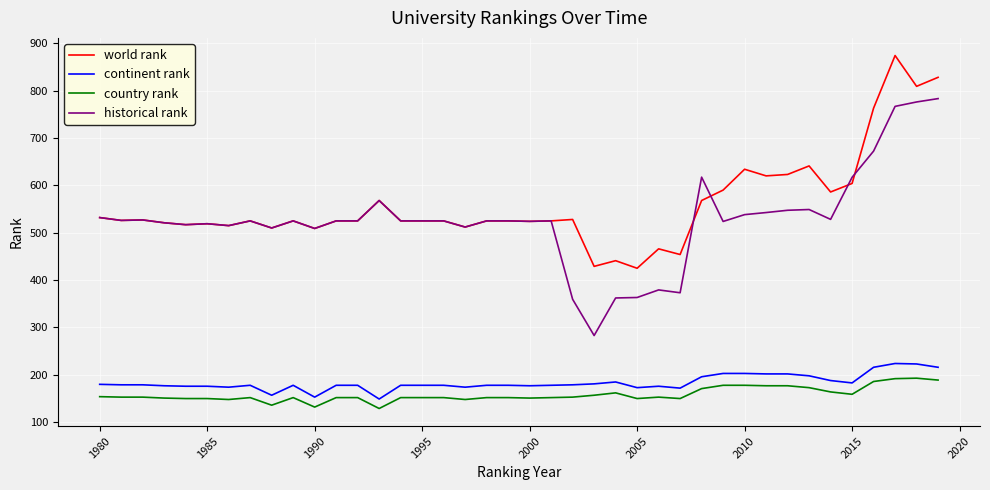

True or false: country rank and historical rank intersect in this chart.

False